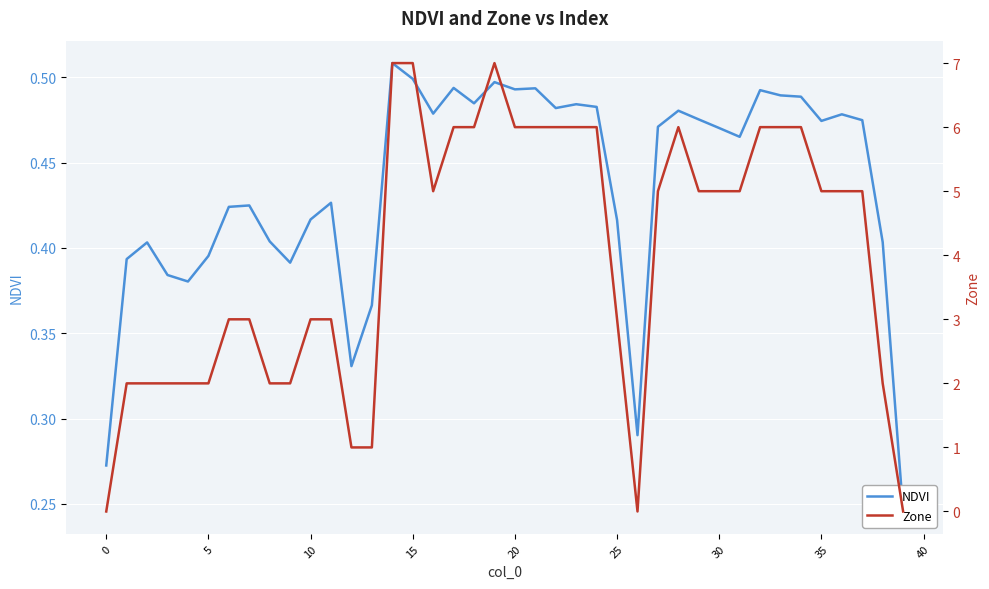

At 25, list the series in order from smallest to largest.

NDVI, Zone